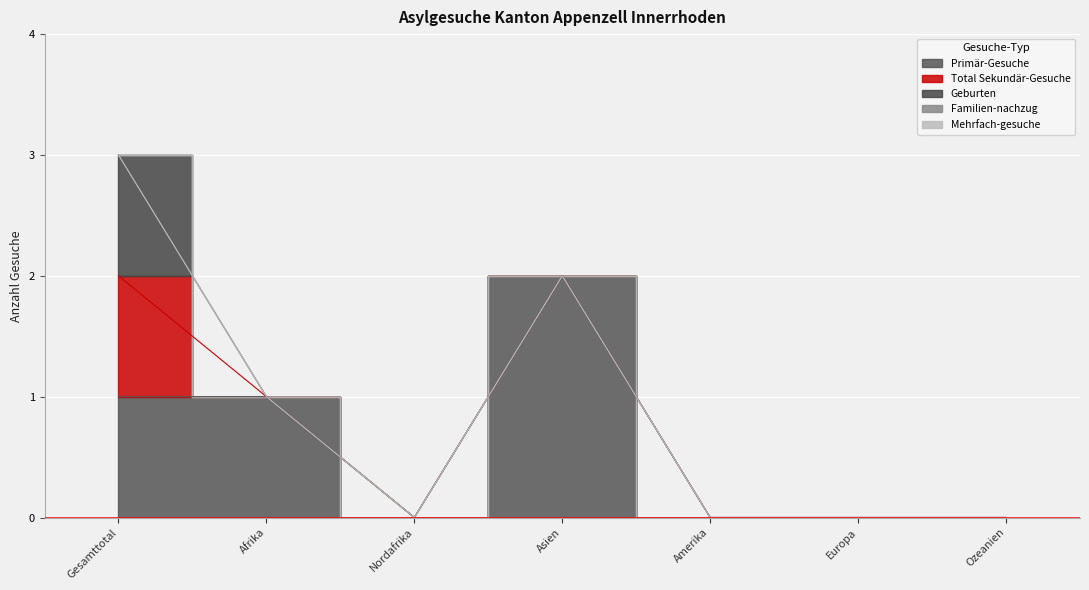

Count the Primär-Gesuche values in the range 0 to 1.

6